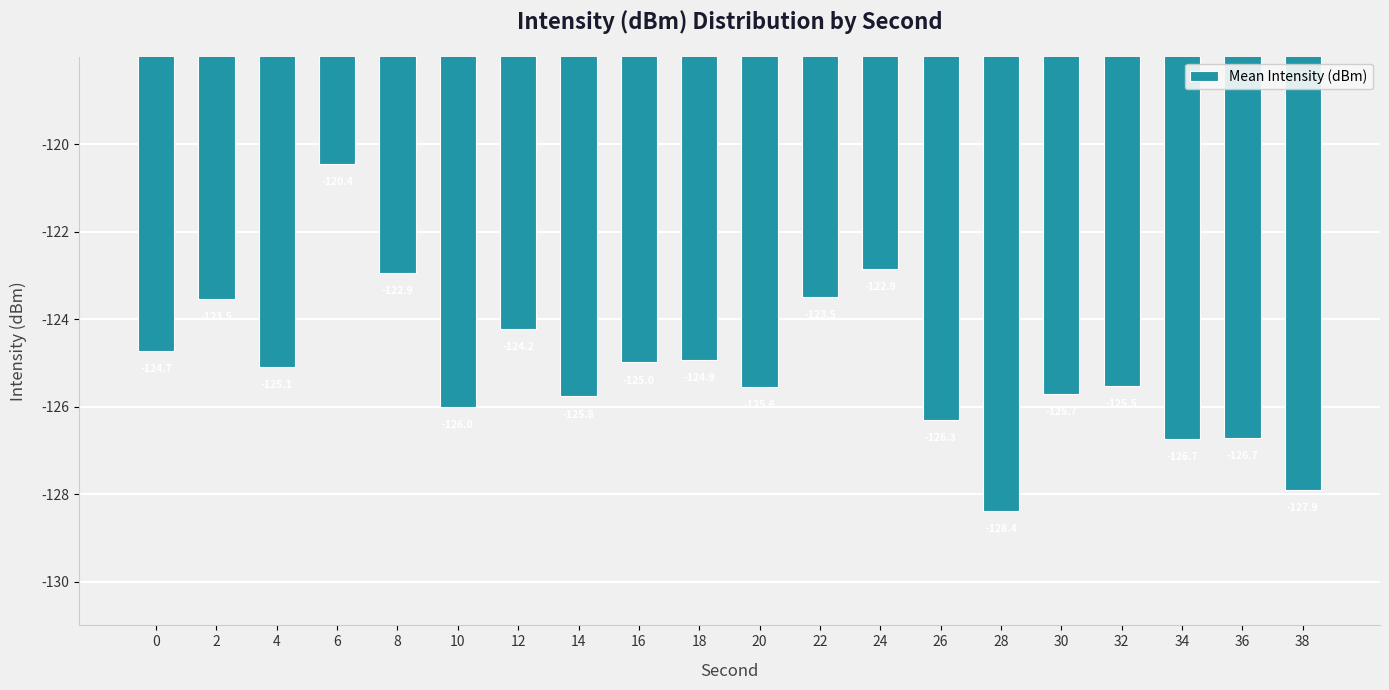

What value does the data have at 32?

-125.5